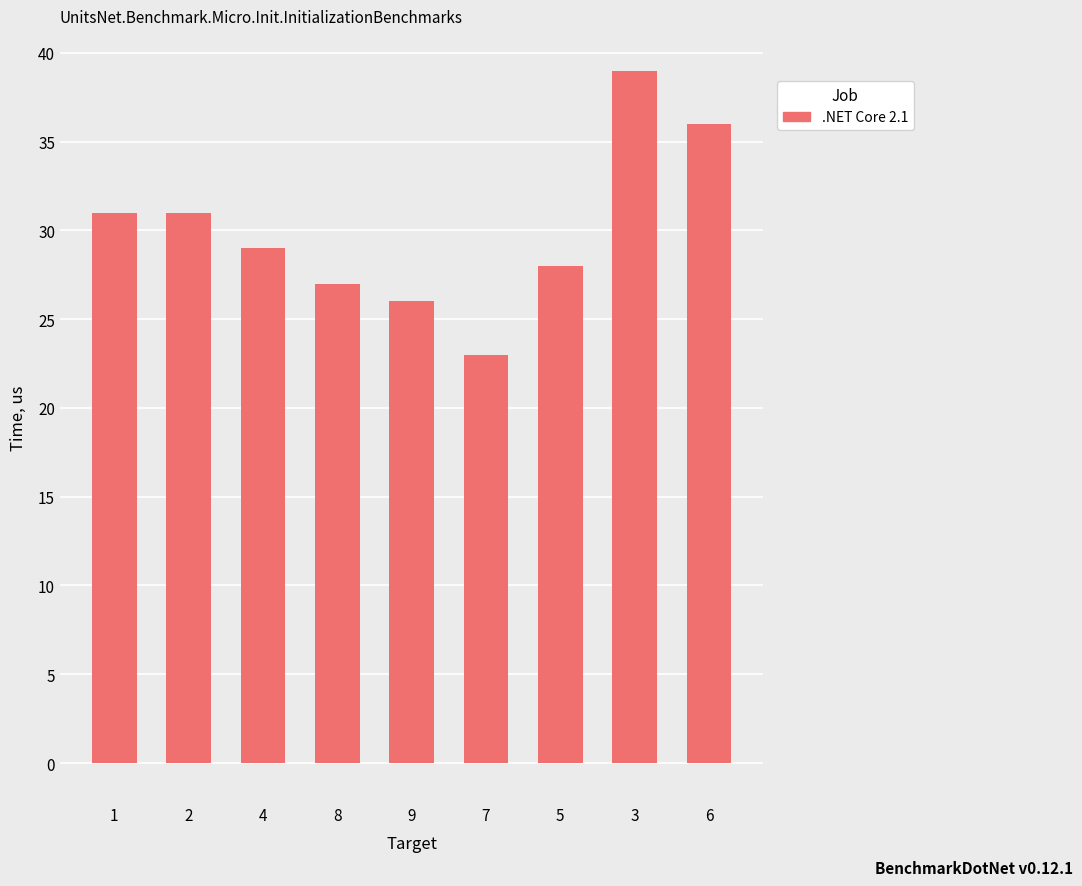

Approximately how many times larger is the value at 7 compared to 1?

0.7